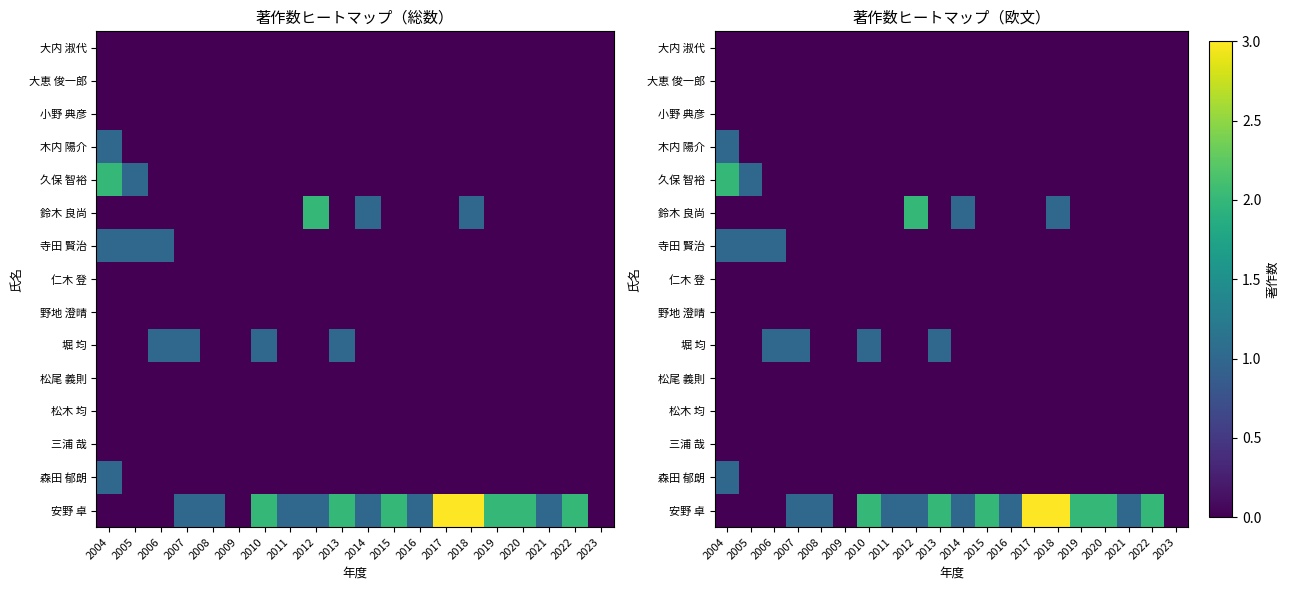

At which label does 大内 淑代 reach its minimum?

2004